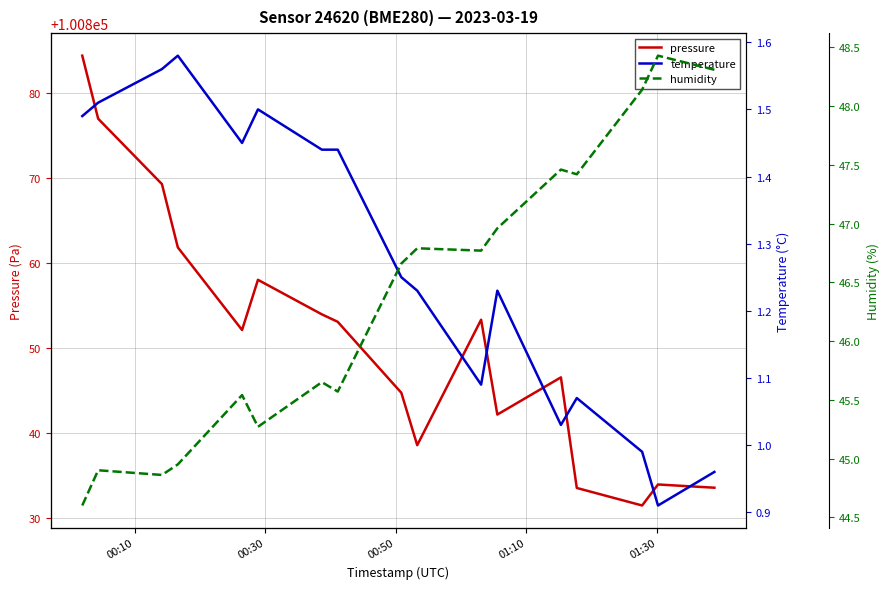

Reading right to left, extract all data points from this chart.

pressure: 100833.6	100834.0	100831.5	100833.6	100846.6	100842.2	100853.3	100838.6	100844.8	100853.1	100854.0	100858.0	100852.1	100861.8	100869.3	100877.0	100884.4
temperature: 1.0	0.9	1.0	1.1	1.0	1.2	1.1	1.2	1.2	1.4	1.4	1.5	1.4	1.6	1.6	1.5	1.5
humidity: 48.3	48.4	48.1	47.4	47.5	47.0	46.8	46.8	46.7	45.6	45.6	45.3	45.5	45.0	44.9	44.9	44.6